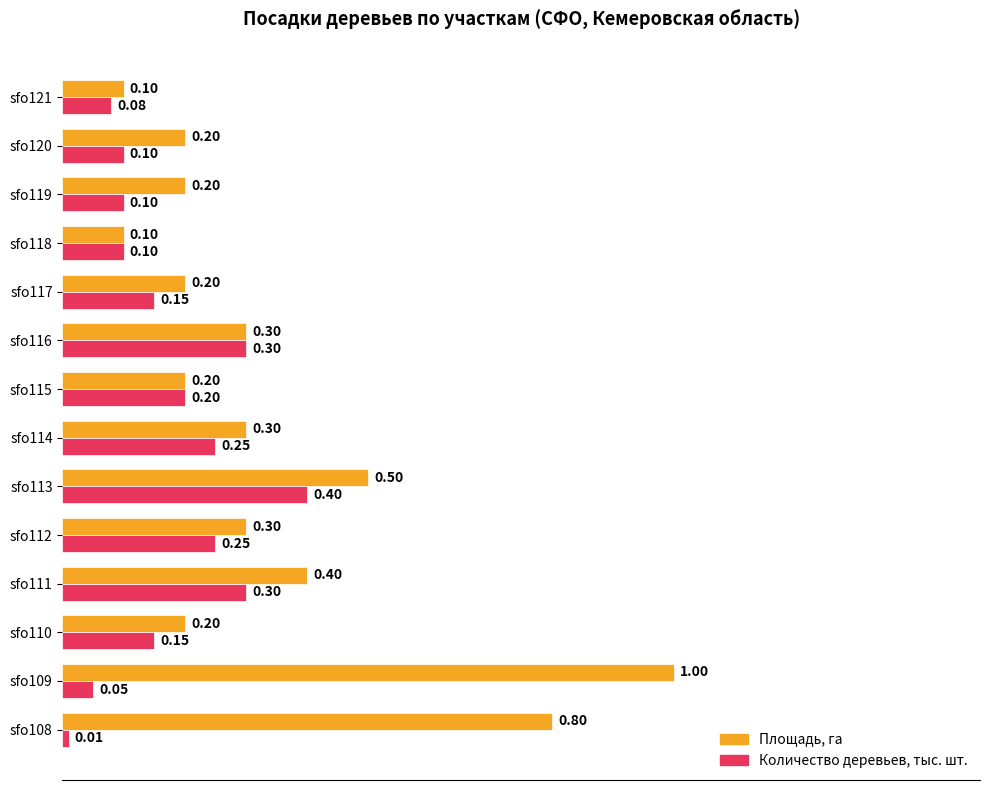

Which series has the largest total across all categories?

Площадь, га